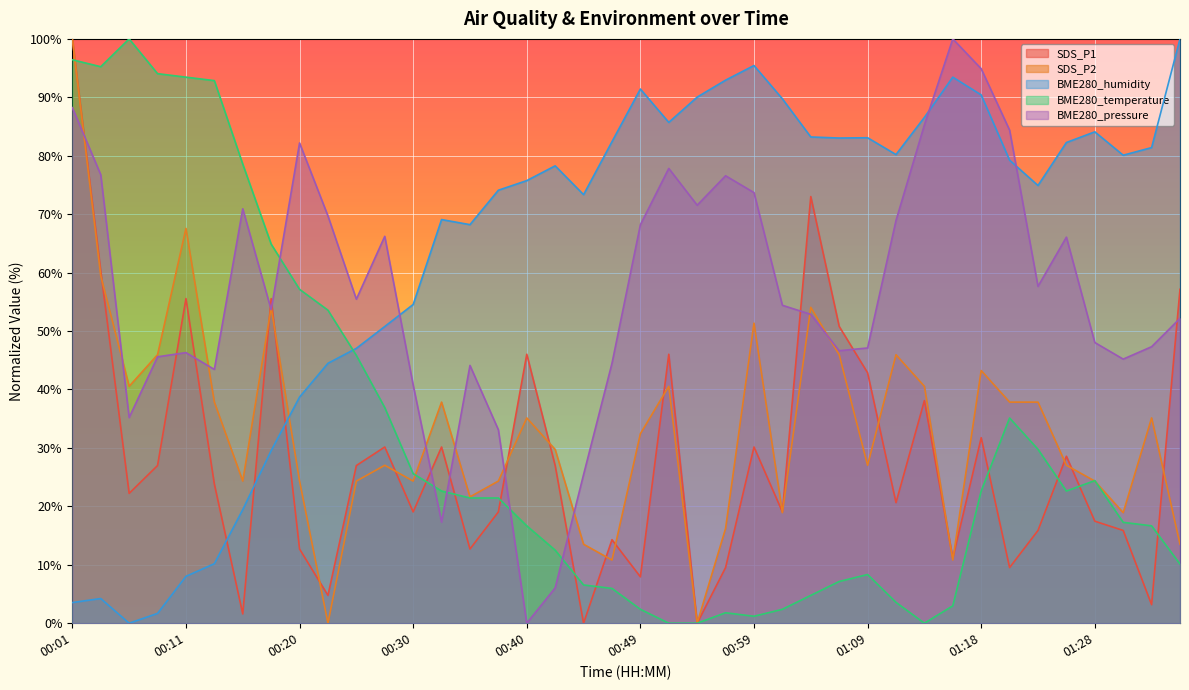

Reading left to right, transcribe all the data shown in this chart.

SDS_P1: 100.0	60.3	22.2	27.0	55.6	23.8	1.6	55.6	12.7	4.8	27.0	30.2	19.0	30.2	12.7	19.0	46.0	27.0	0.0	14.3	7.9	46.0	0.0	9.5	30.2	19.0	73.0	50.8	42.9	20.6	38.1	11.1	31.7	9.5	15.9	28.6	17.5	15.9	3.2	57.1
SDS_P2: 100.0	59.5	40.5	45.9	67.6	37.8	24.3	54.1	24.3	0.0	24.3	27.0	24.3	37.8	21.6	24.3	35.1	29.7	13.5	10.8	32.4	40.5	0.0	16.2	51.4	18.9	54.1	45.9	27.0	45.9	40.5	10.8	43.2	37.8	37.8	27.0	24.3	18.9	35.1	13.5
BME280_humidity: 3.5	4.2	0.0	1.7	8.0	10.2	19.4	29.5	38.7	44.5	47.0	50.8	54.5	69.1	68.2	74.1	75.7	78.3	73.3	82.4	91.4	85.7	90.0	92.9	95.4	89.7	83.2	83.0	83.1	80.2	86.6	93.5	90.4	79.2	74.9	82.3	84.1	80.1	81.4	100.0
BME280_temperature: 96.4	95.2	100.0	94.0	93.5	92.9	78.6	64.9	57.1	53.6	45.8	36.9	25.6	22.6	21.4	21.4	16.7	12.5	6.5	6.0	2.4	0.0	0.0	1.8	1.2	2.4	4.8	7.1	8.3	3.6	0.0	3.0	22.6	35.1	29.8	22.6	24.4	17.3	16.7	10.1
BME280_pressure: 88.2	76.8	35.2	45.6	46.3	43.4	70.9	53.7	82.2	69.7	55.5	66.2	40.8	17.3	44.1	33.1	0.0	6.0	25.4	44.5	68.2	77.8	71.5	76.6	73.7	54.4	52.9	46.6	47.1	68.9	85.3	100.0	94.9	84.4	57.6	66.1	48.0	45.2	47.3	52.2